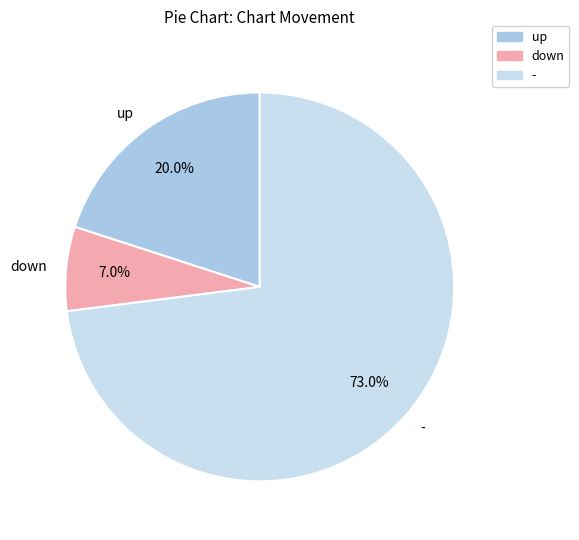

What percentage is NOT represented by up?

80.0%